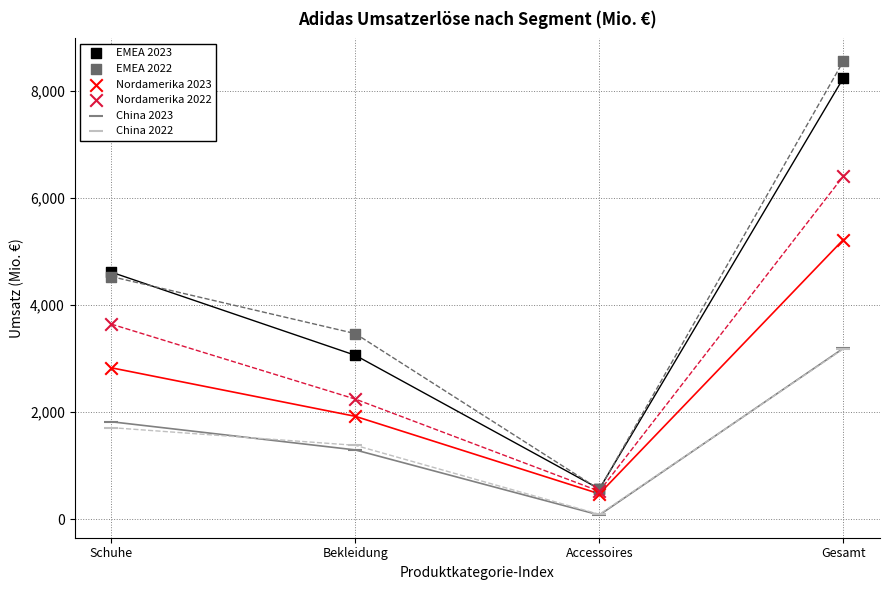

Which series contains the highest Y value?

EMEA 2022